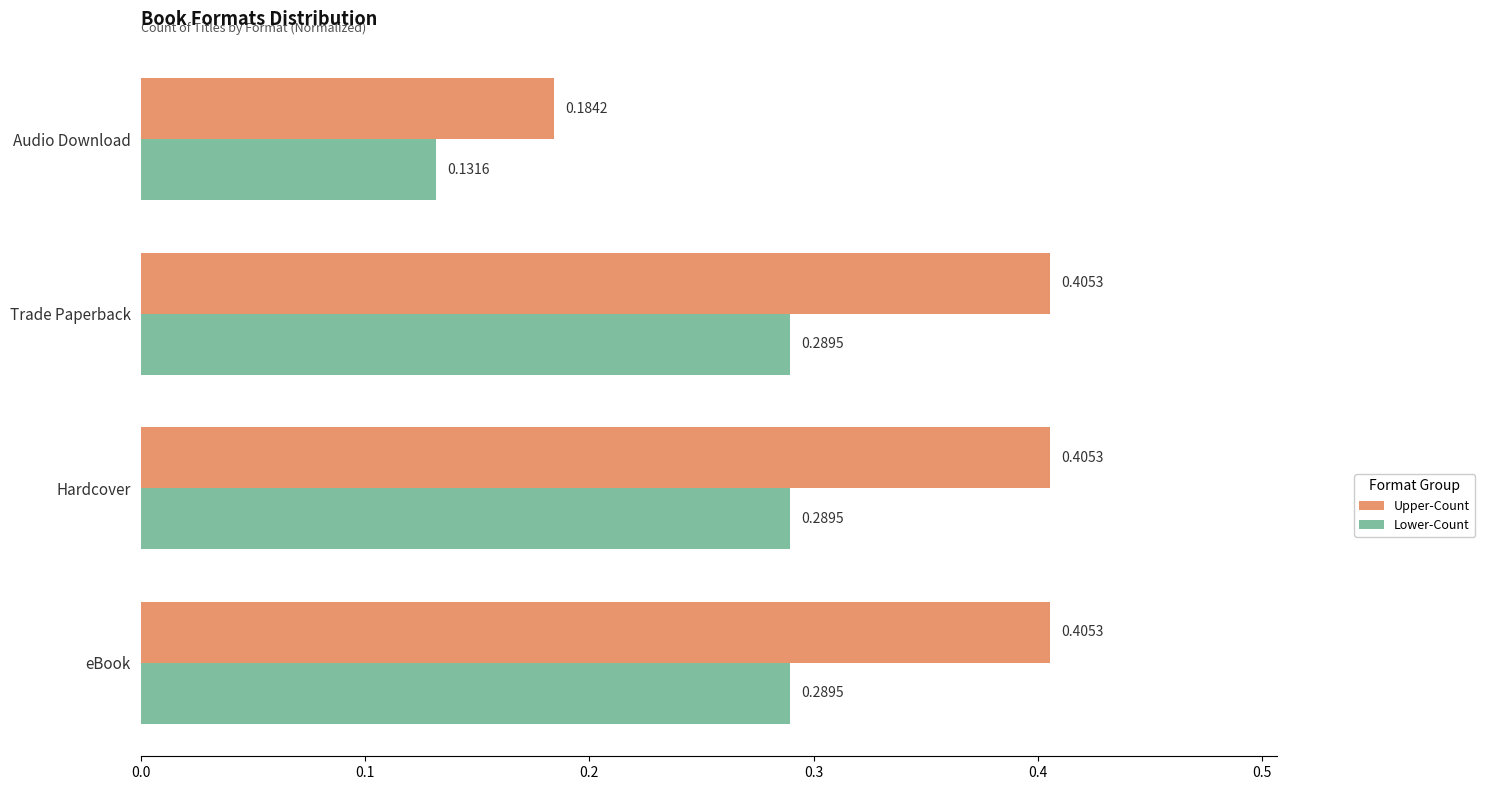

Rank the series at Trade Paperback from highest to lowest value.

Upper-Count, Lower-Count